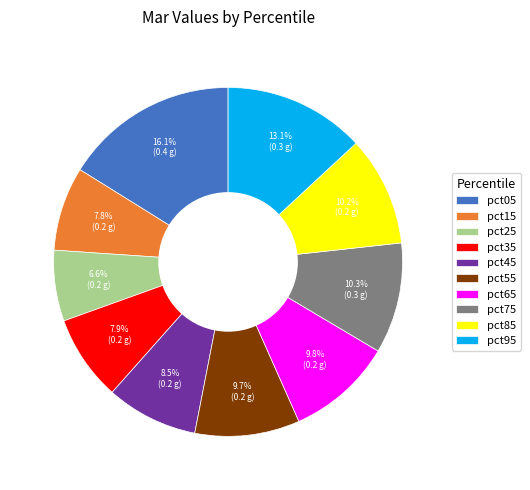

What percentage is the pct55 slice, to the nearest percent?

10%